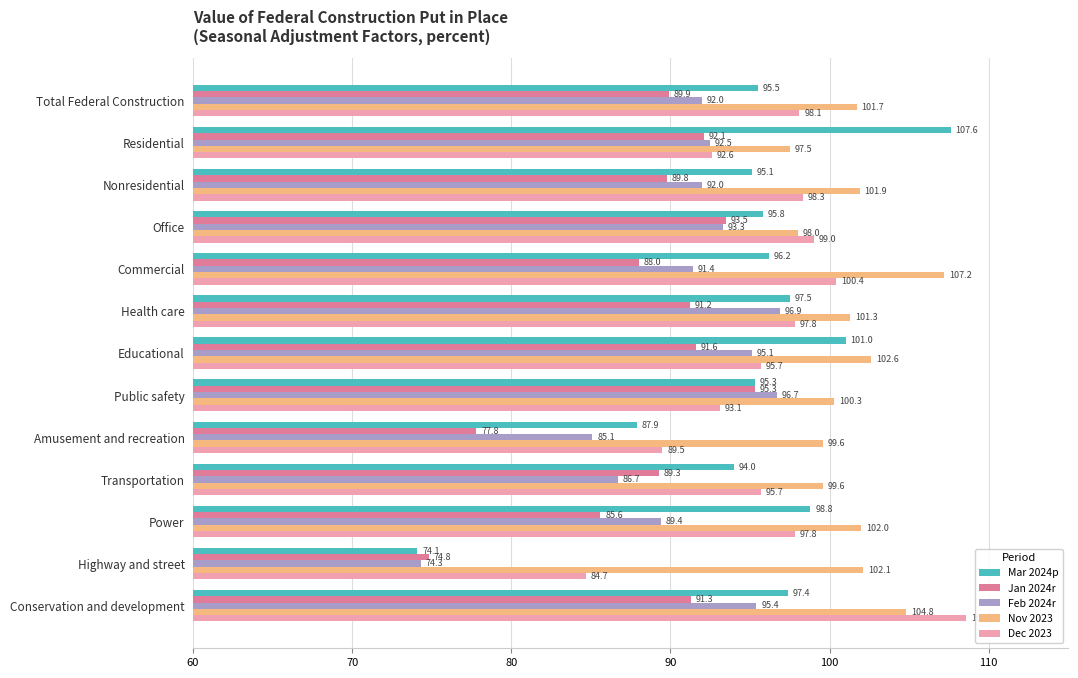

At which label is Jan 2024r closest to 85?

Power